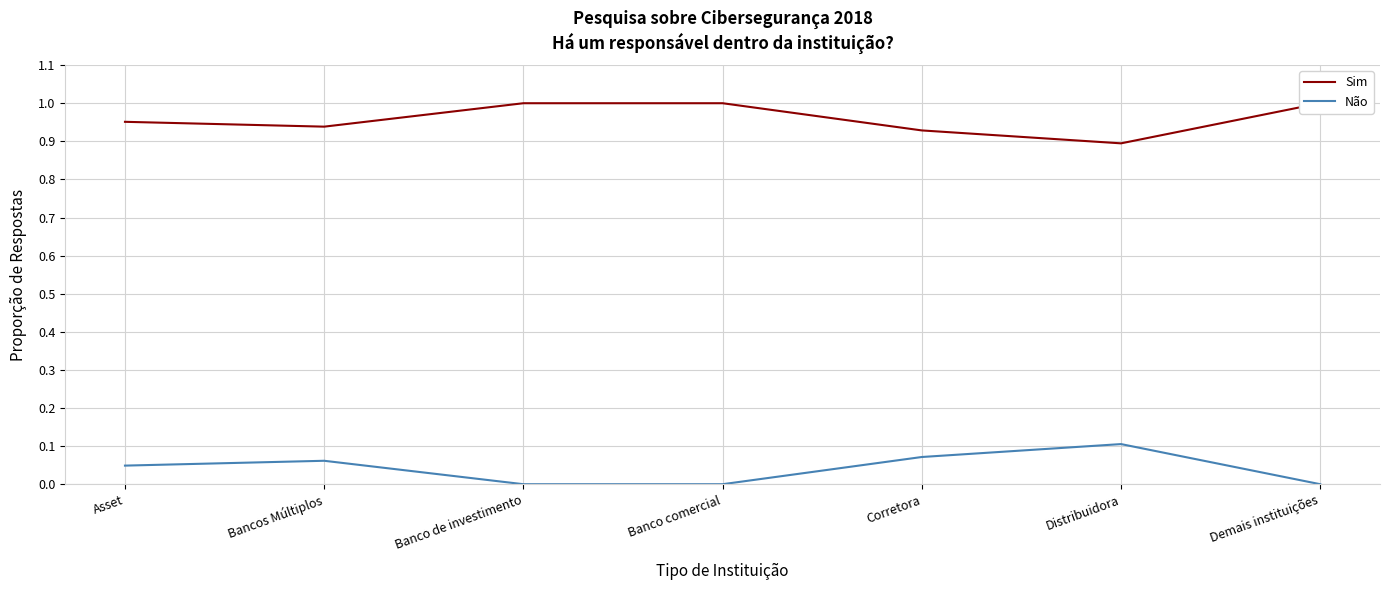

What are all the series names shown in the legend?

Sim, Não